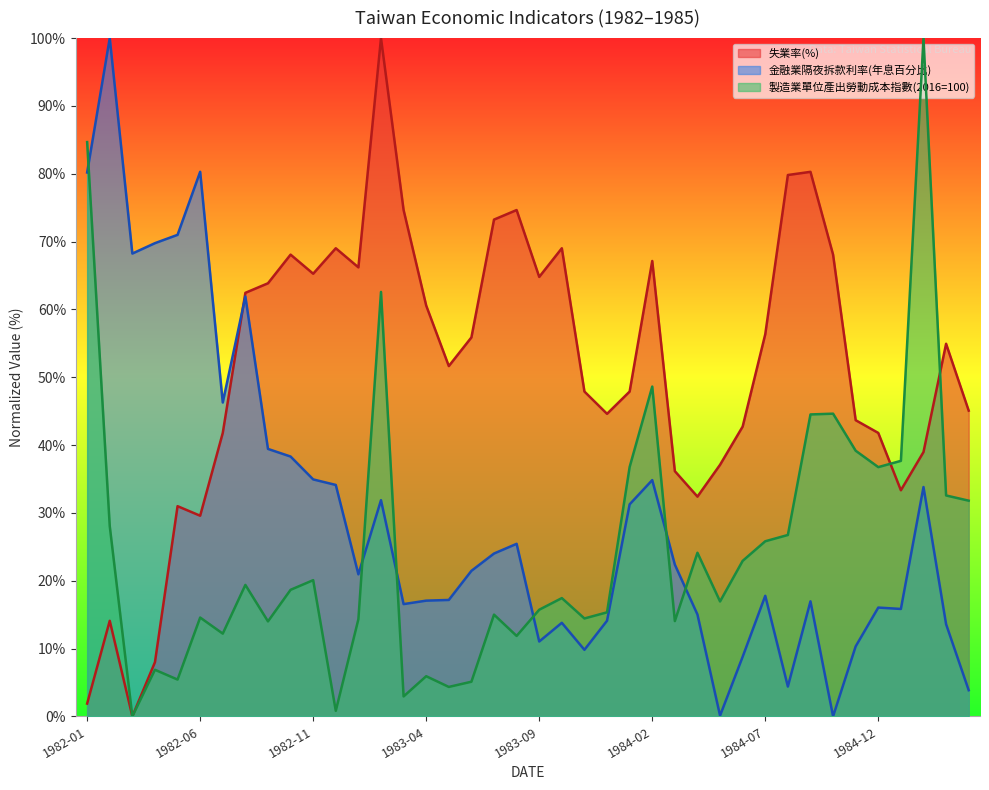

The 金融業隔夜拆款利率(年息百分比) series shows 15.1 at 1984-06. True or false?

False